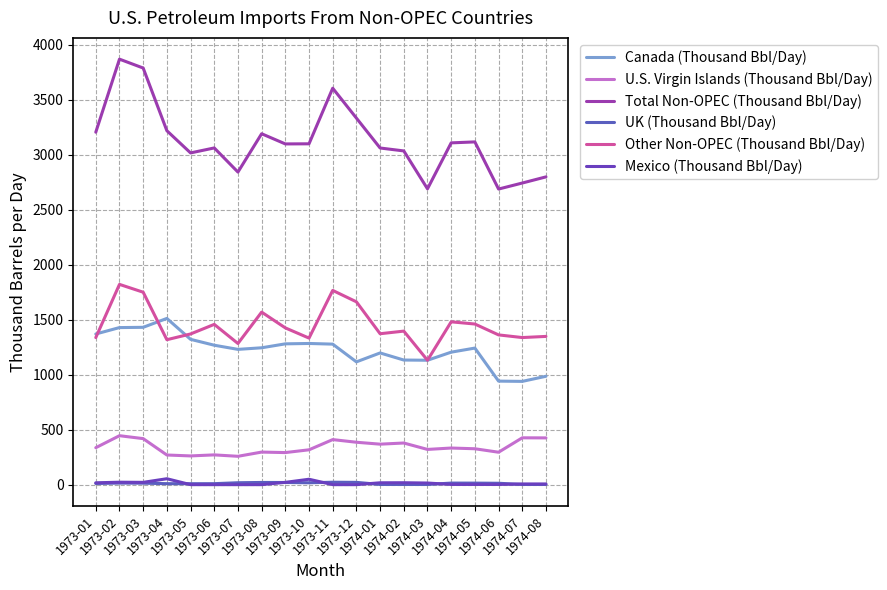

What is the value of the Other Non-OPEC (Thousand Bbl/Day) point at the 10th from the left?

1333.2